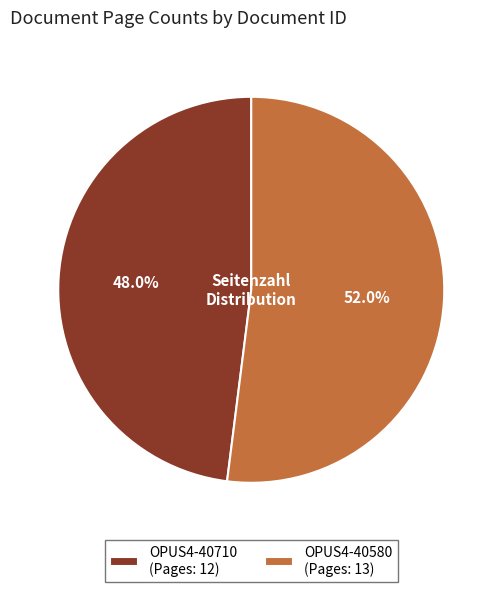

Which category accounts for the majority?

OPUS4-40580